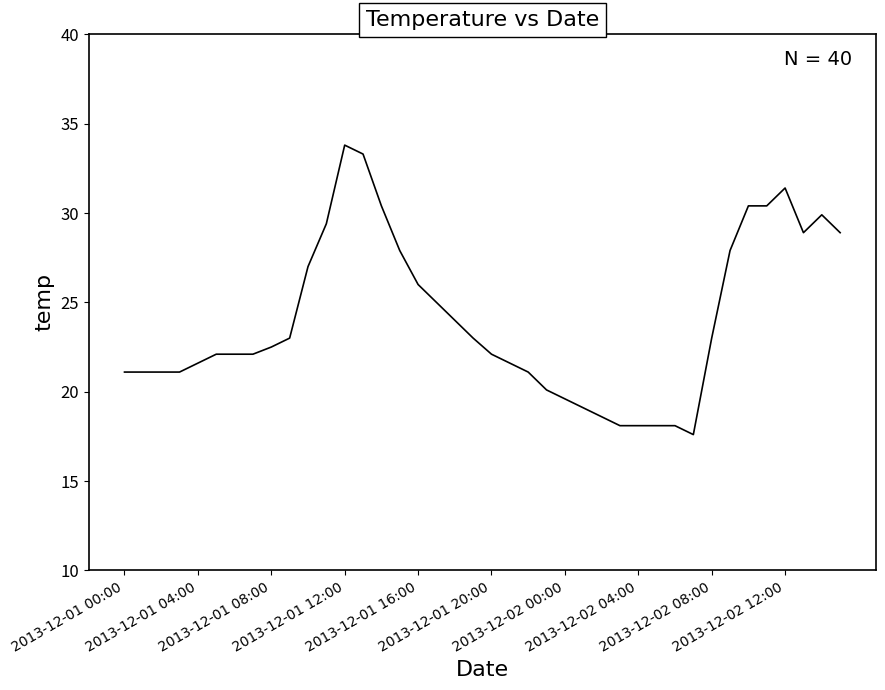

Count the number of data series in this chart.

1